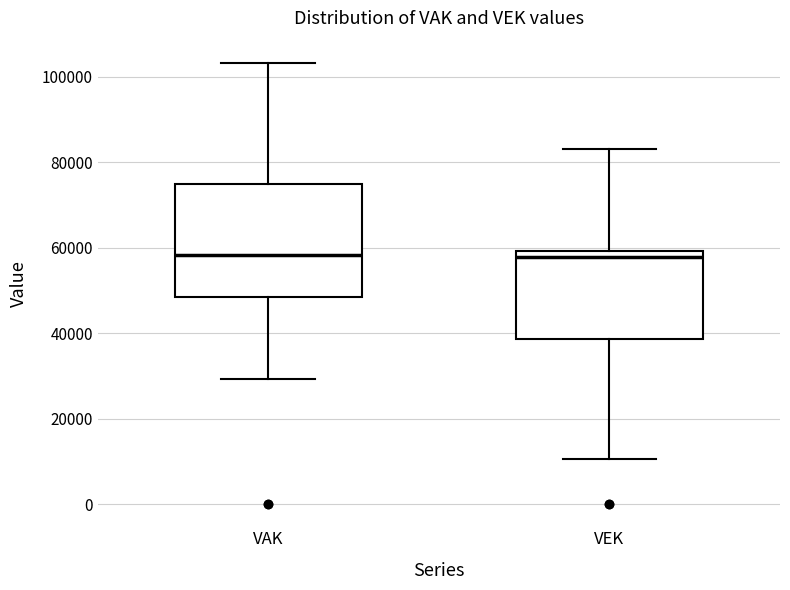

Which box is the tallest, from its lower edge to its upper edge?

VAK